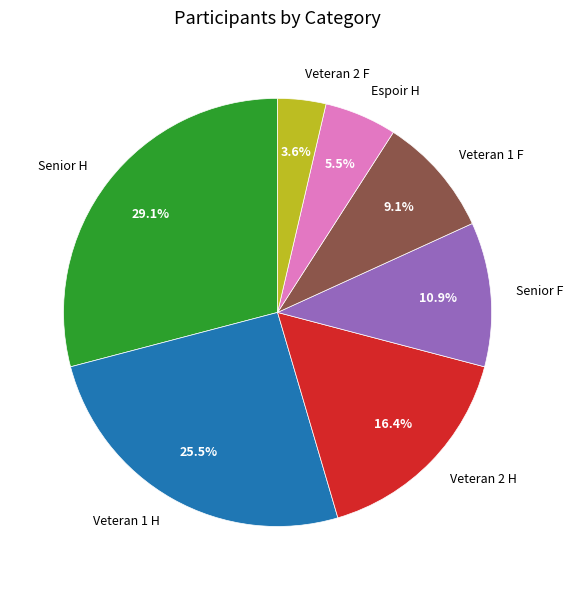

Does Veteran 2 F account for over 50% of the chart?

No